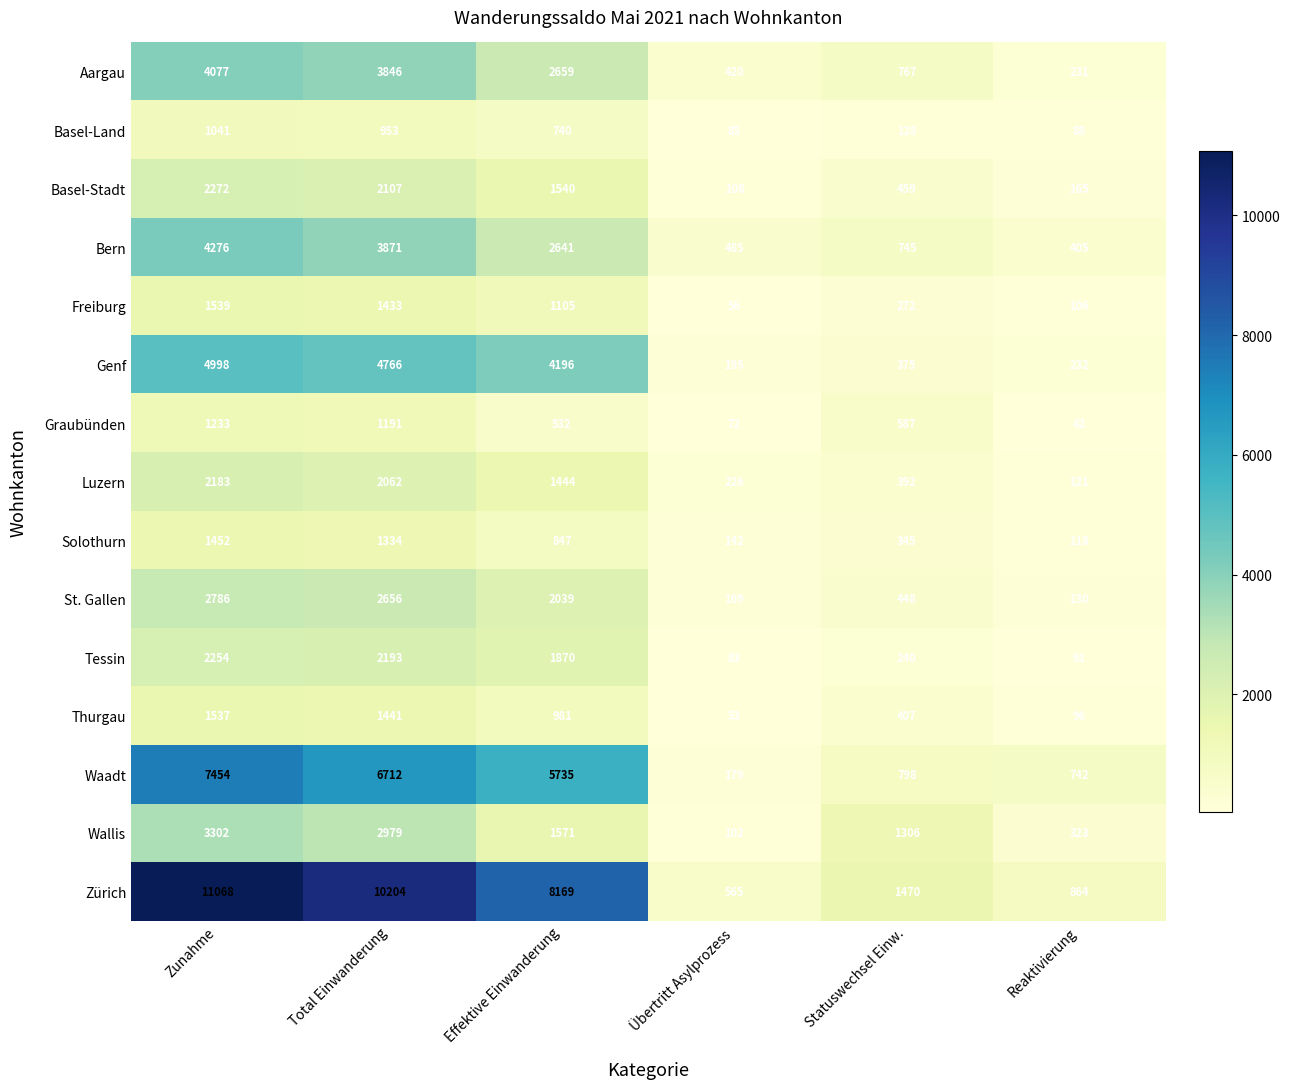

At how many categories does at least one series exceed 455?

6